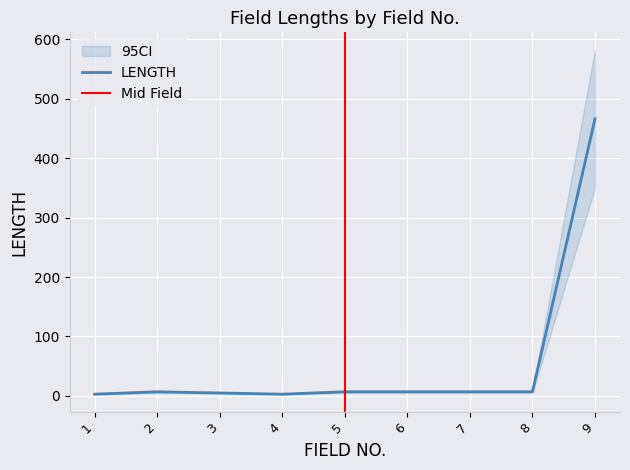

What is the sum of all values?

512